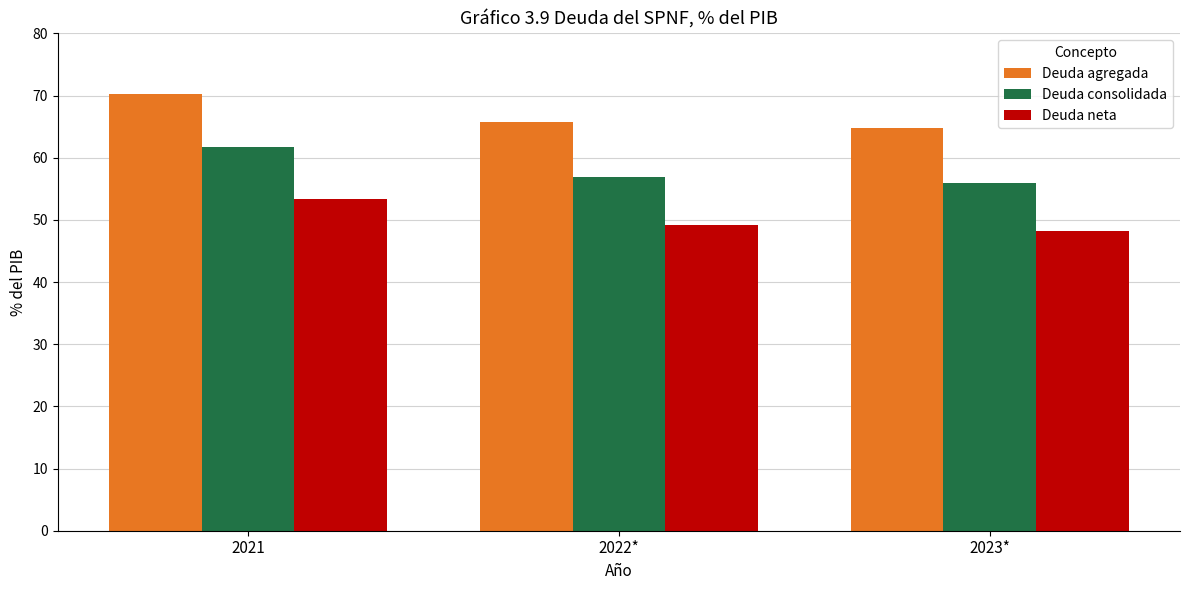

The value of Deuda agregada at 2021 is 70.3. True or false?

True